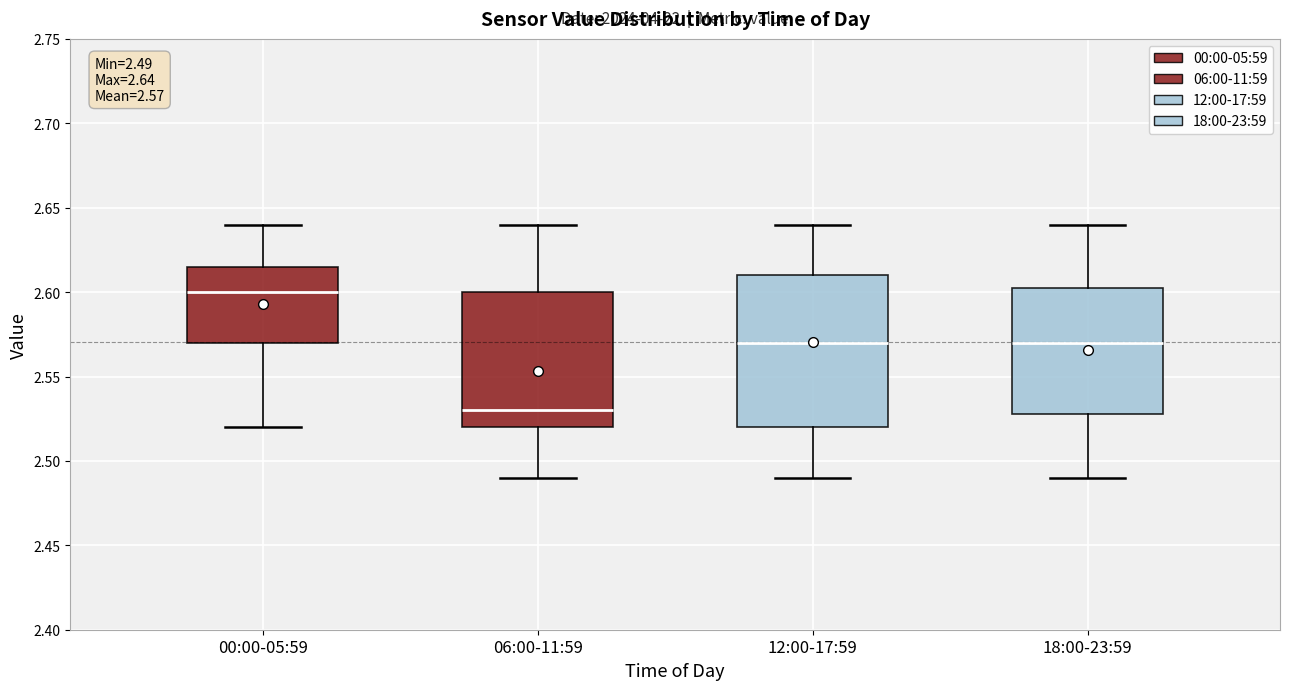

Comparing the boxes themselves (not the whiskers), which one is the tallest?

12:00-17:59